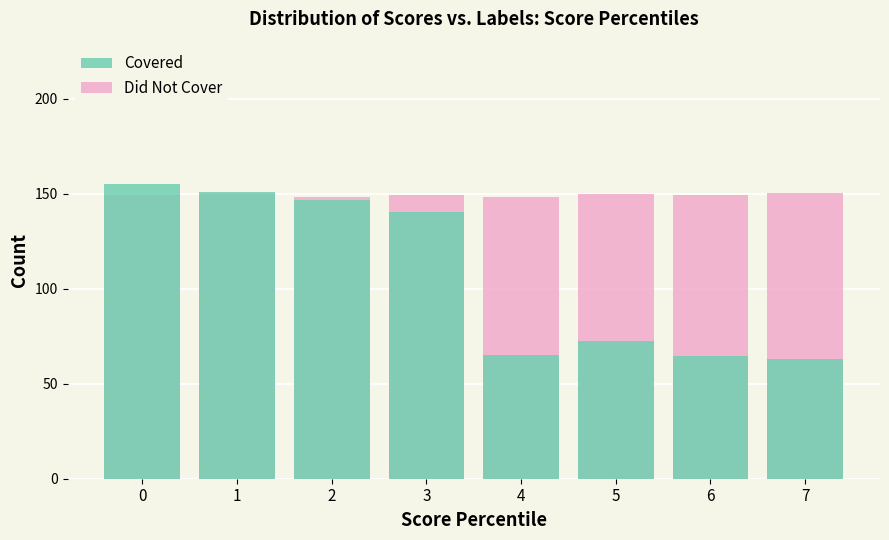

What is the minimum value for Covered?

62.9